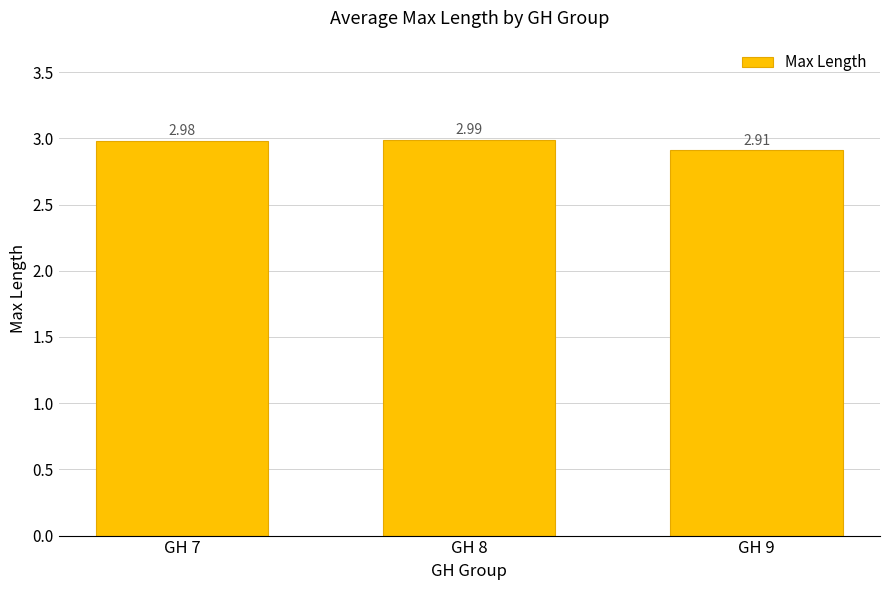

True or false: the data shows 3.0 at GH 7.

True